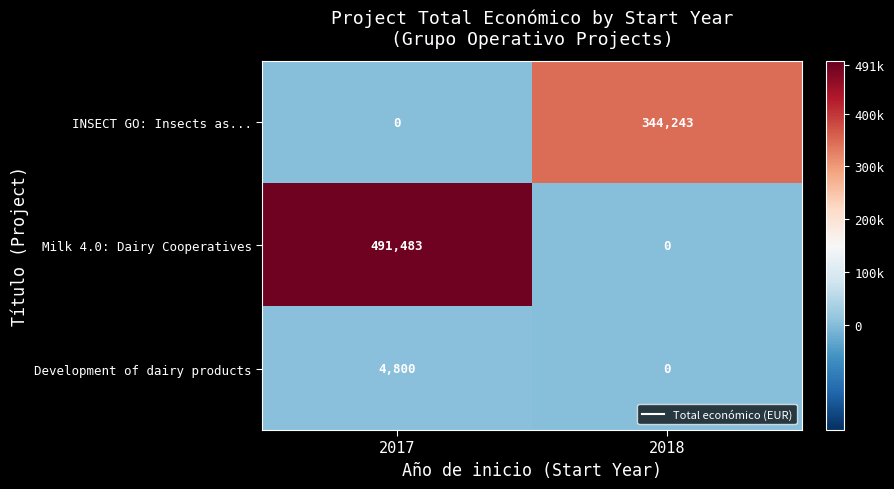

The Milk 4.0: Dairy Cooperatives series shows 186794 at 2017. True or false?

False